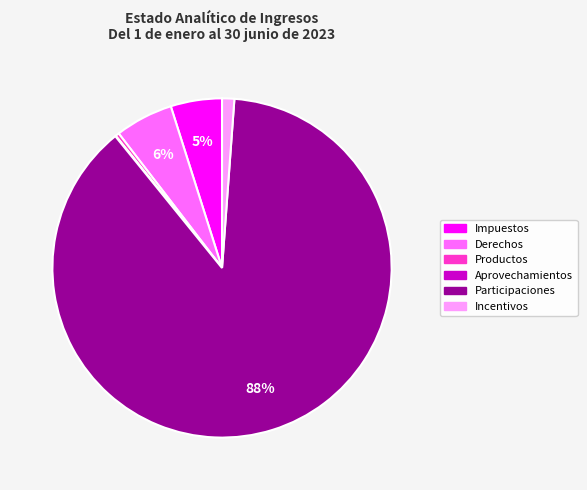

To the nearest percent, what is the difference between the largest and smallest slice percentages?

88%